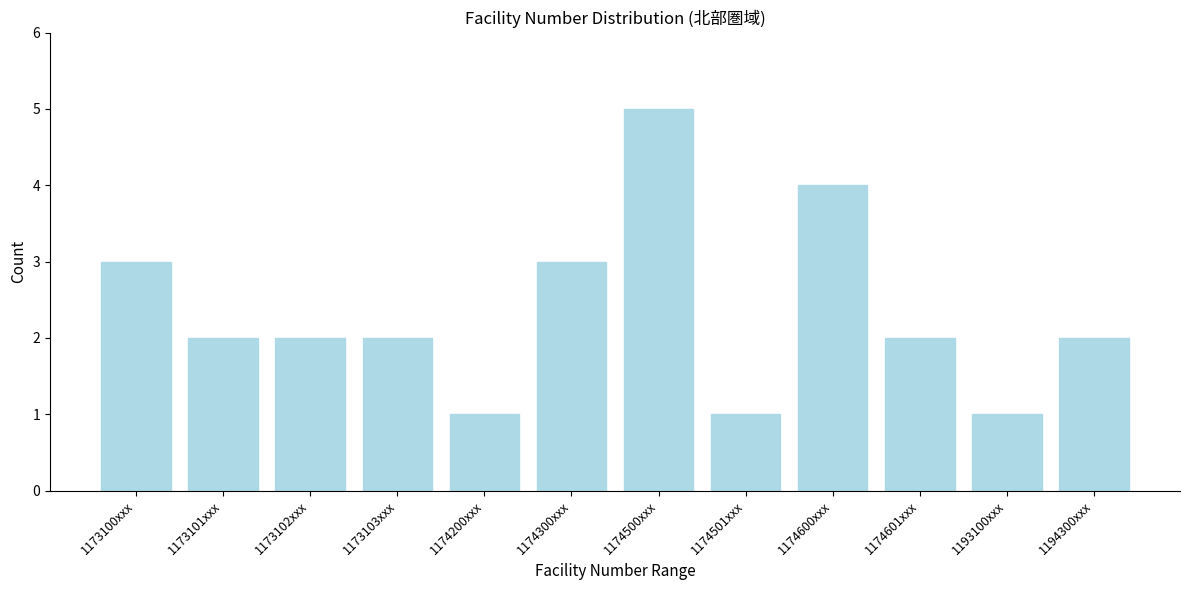

Reading right to left, what are all the values shown in this chart?

1194300xxx=2	1193100xxx=1	1174601xxx=2	1174600xxx=4	1174501xxx=1	1174500xxx=5	1174300xxx=3	1174200xxx=1	1173103xxx=2	1173102xxx=2	1173101xxx=2	1173100xxx=3